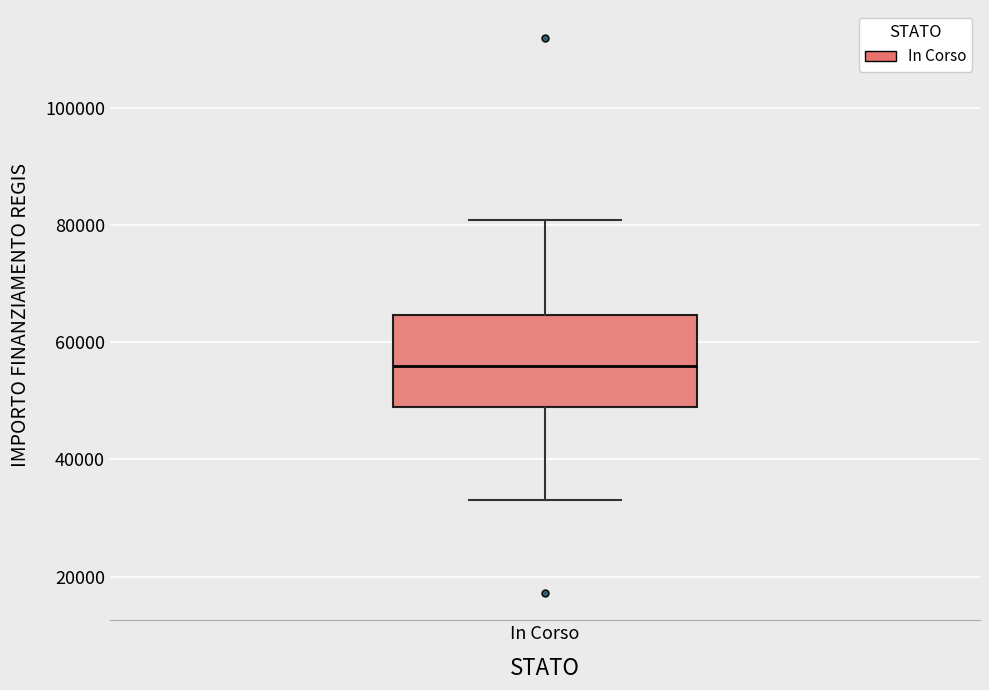

Read this box plot against the y-axis: the position of the median line, the range covered by the box, and the ends of both whiskers. The values are not printed on the chart, so give them approximately, as read against the axis.

median 56000, box 50000 to 64000, whiskers 32000 to 80000